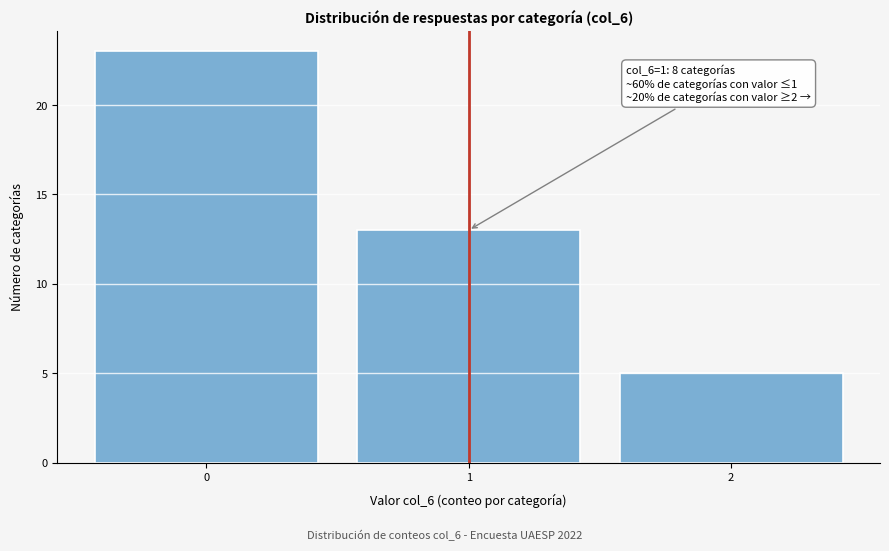

Which range on the x-axis has the tallest bar?

-0.5 to 0.5